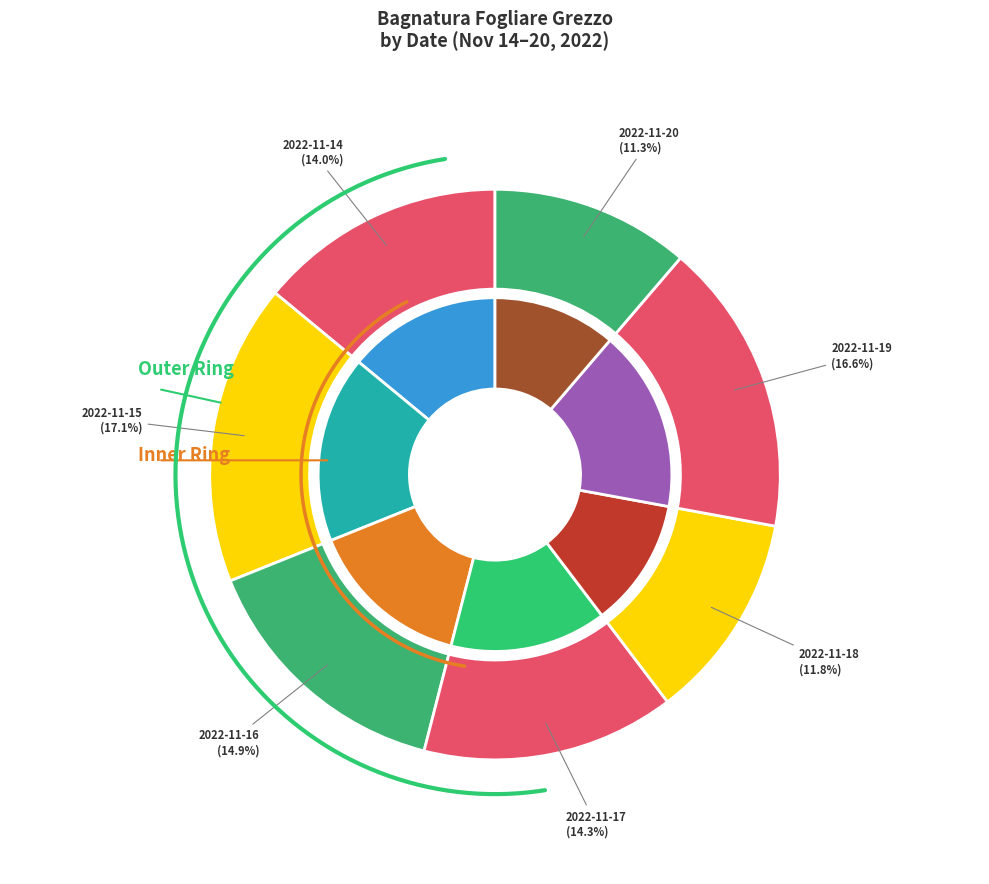

What is the change in value from 2022-11-14 to 2022-11-18?

-117.8